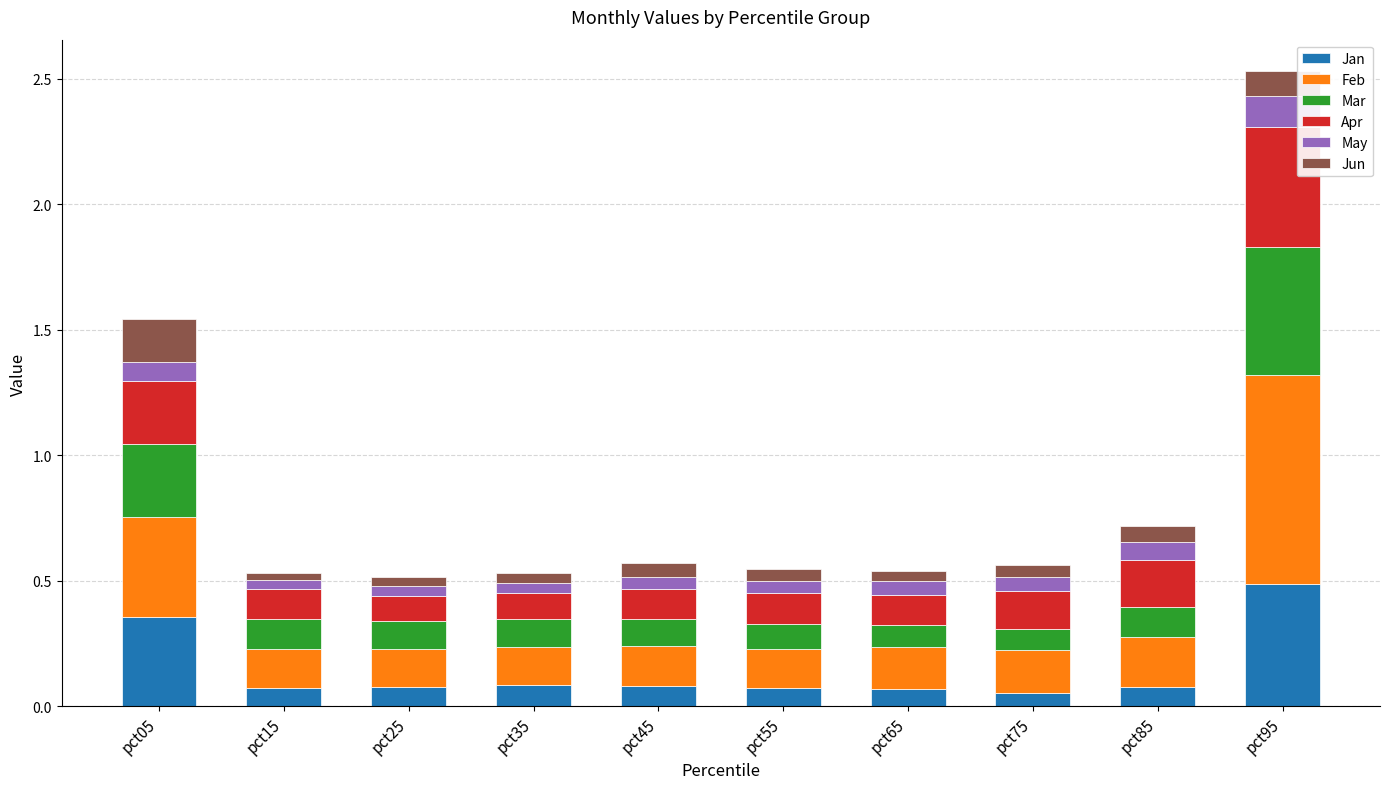

At which category is the sum across all series the highest?

pct95